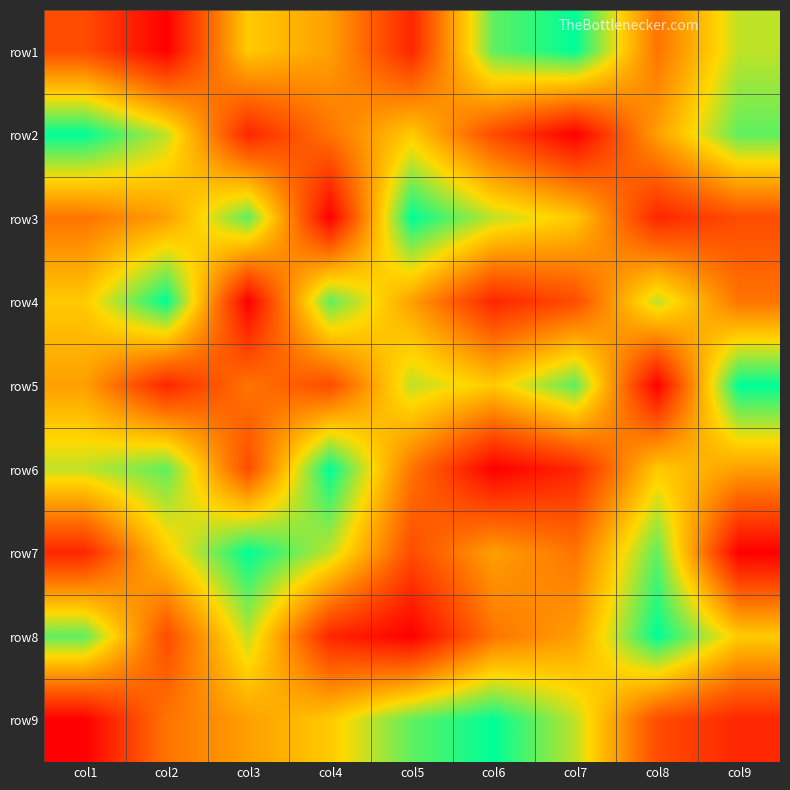

Rank the series at col8 from highest to lowest value.

row8, row7, row4, row6, row2, row1, row9, row3, row5